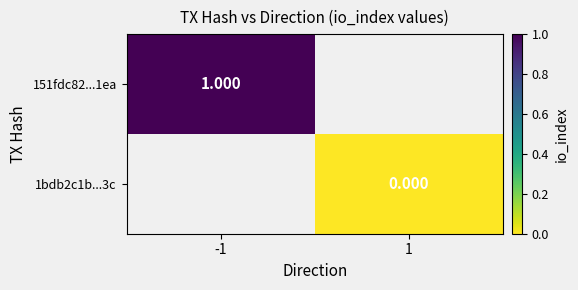

Which label corresponds to the largest value in the chart?

-1